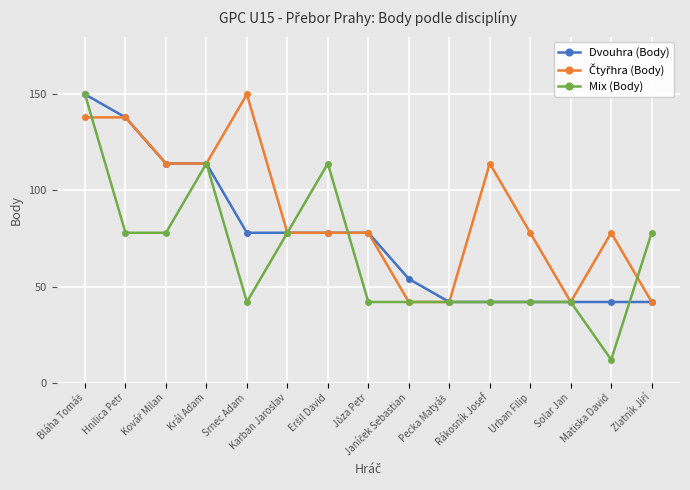

Which series has the largest range (max minus min)?

Mix (Body)